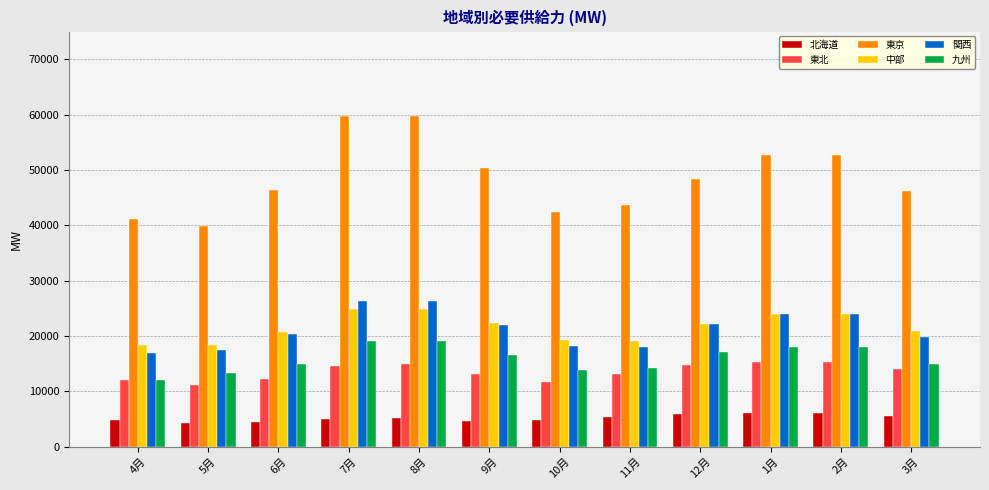

What is the total value across all series at 10月?

109982.9